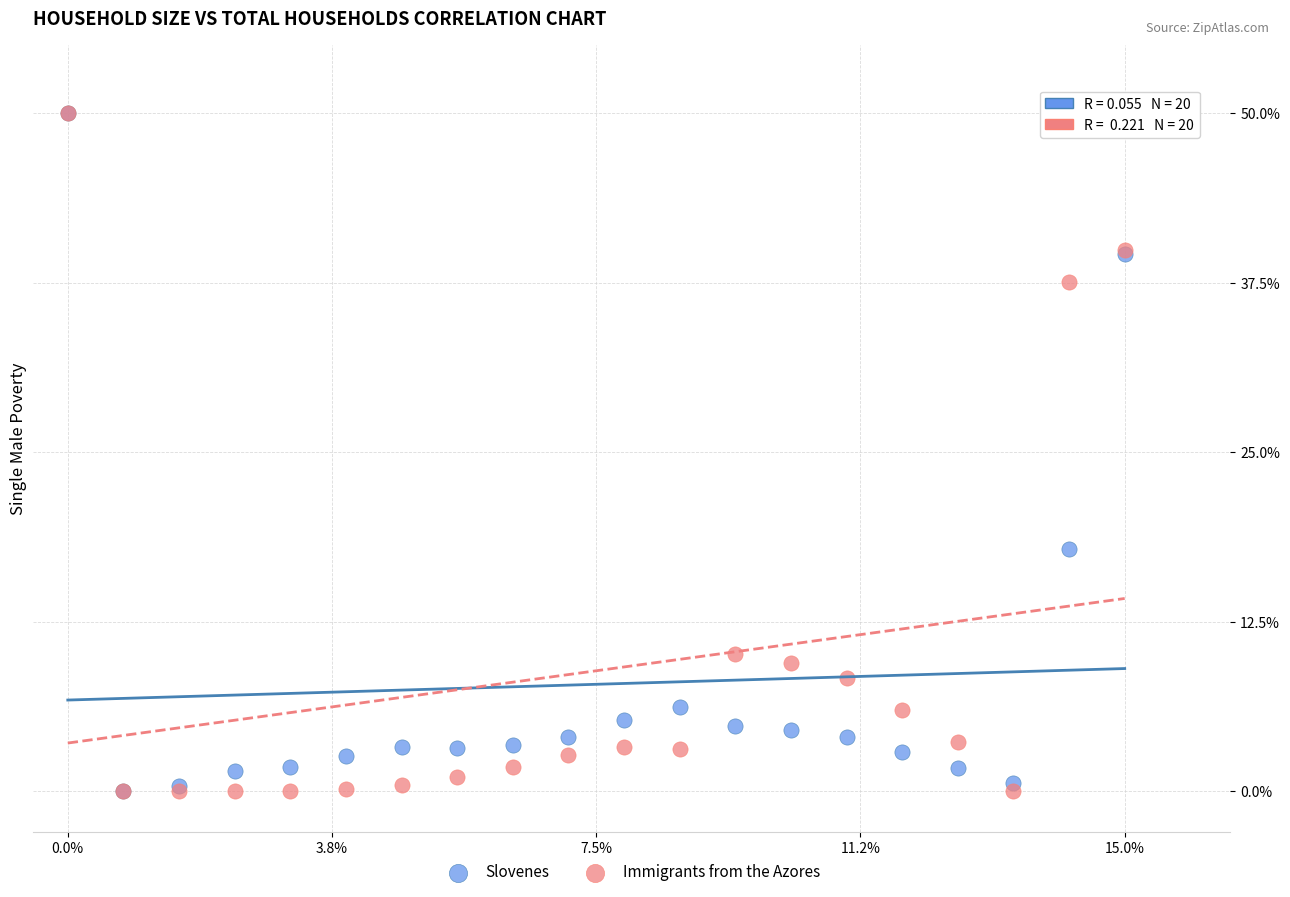

In the Immigrants from the Azores series, what Y value is closest to 25?

37.5